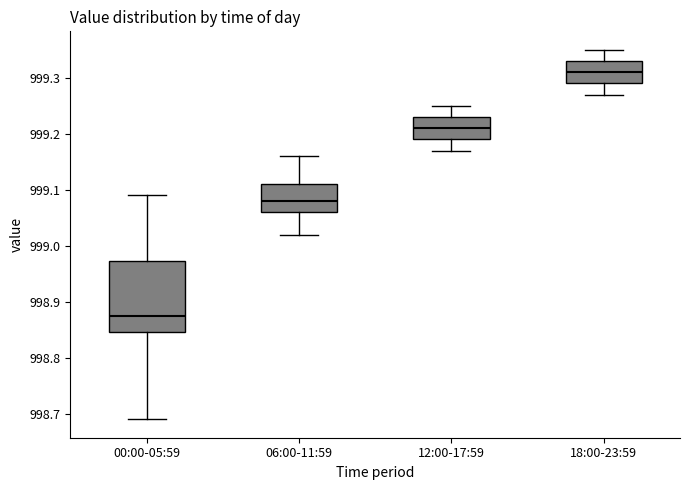

Where is the upper edge of the box for 06:00-11:59 on the y-axis? The values are not printed on the chart, so give them approximately, as read against the axis.

999.11